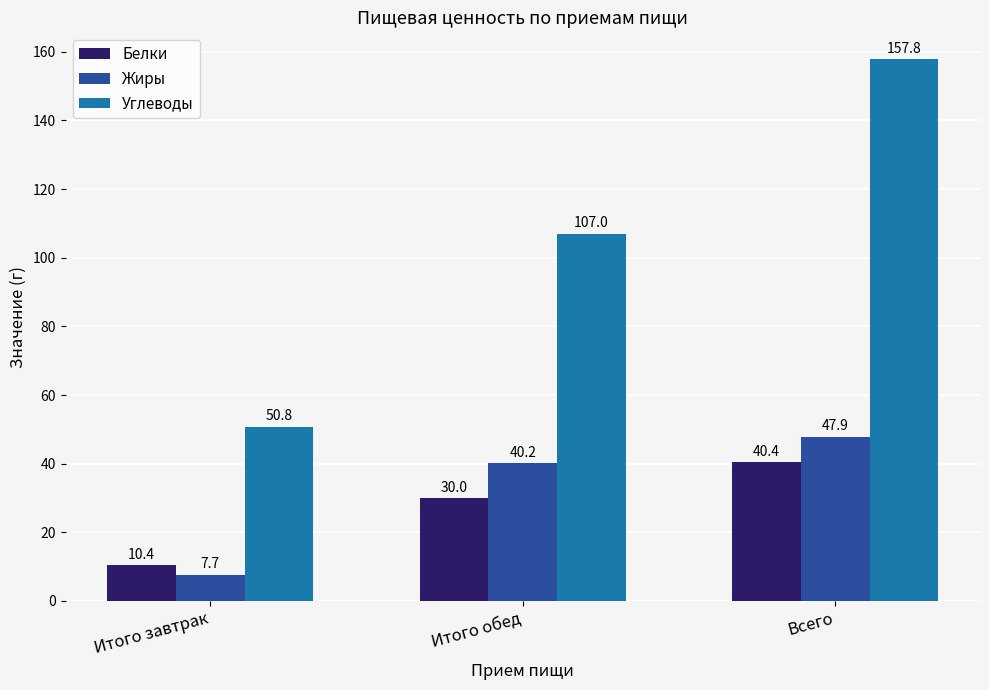

At how many categories does at least one series exceed 16?

3